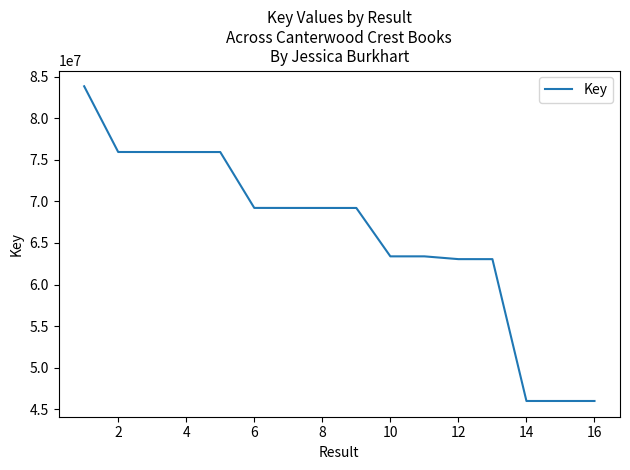

What is the difference between the second highest and minimum values?

29938613